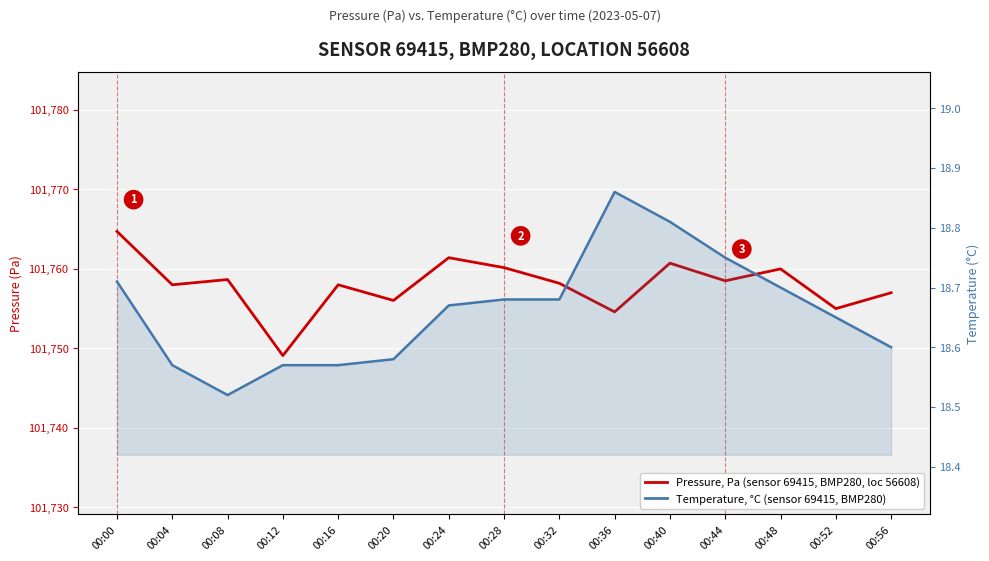

What is the difference between the second highest and second lowest values in the Temperature, °C (sensor 69415, BMP280) series?

0.2